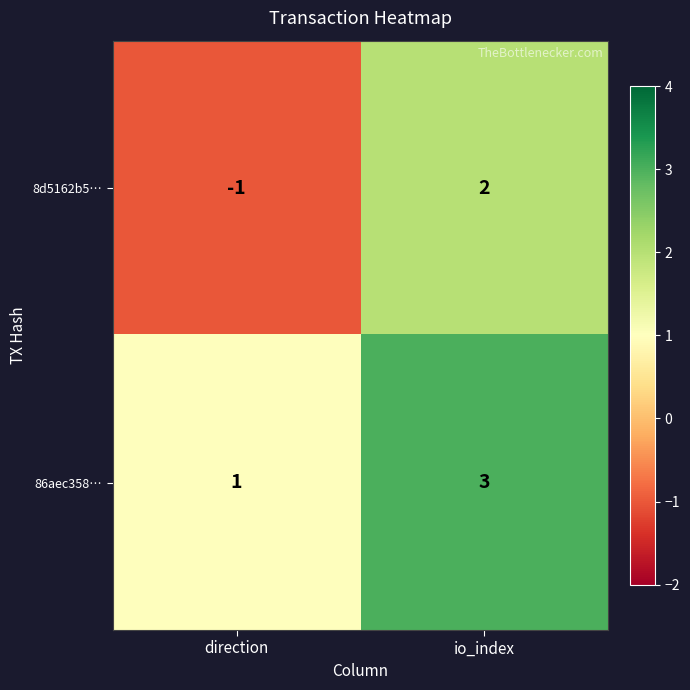

Reading left to right, what are all the values shown in this chart?

8d5162b5…: direction=-1	io_index=2
86aec358…: direction=1	io_index=3